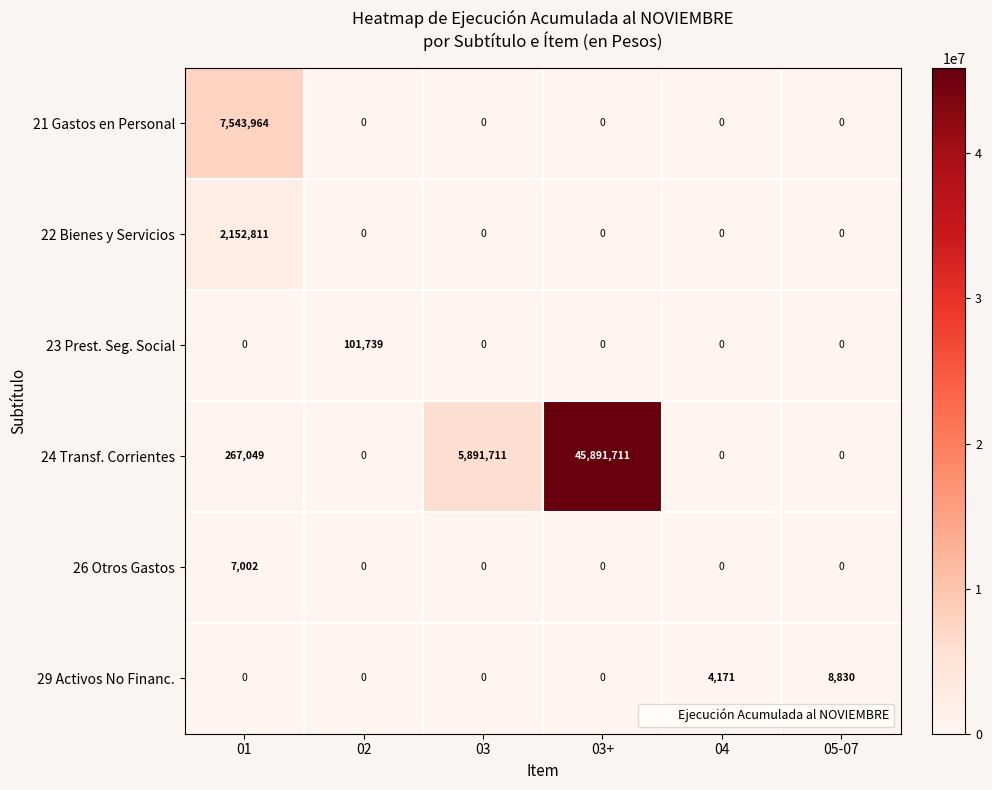

At which label is 29 Activos No Financ. closest to 4415?

04